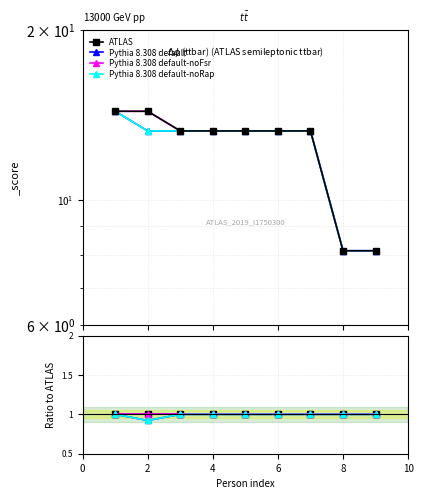

What are all the series names shown in the legend?

ATLAS, Pythia 8.308 default, Pythia 8.308 default-noFsr, Pythia 8.308 default-noRap